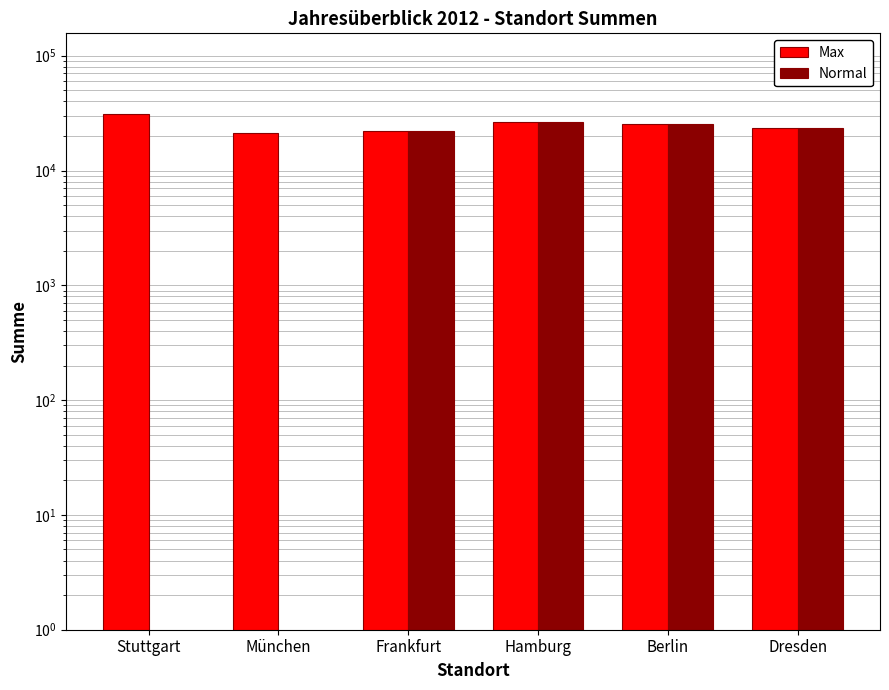

Rank the series by their maximum value, from highest to lowest.

Max, Normal